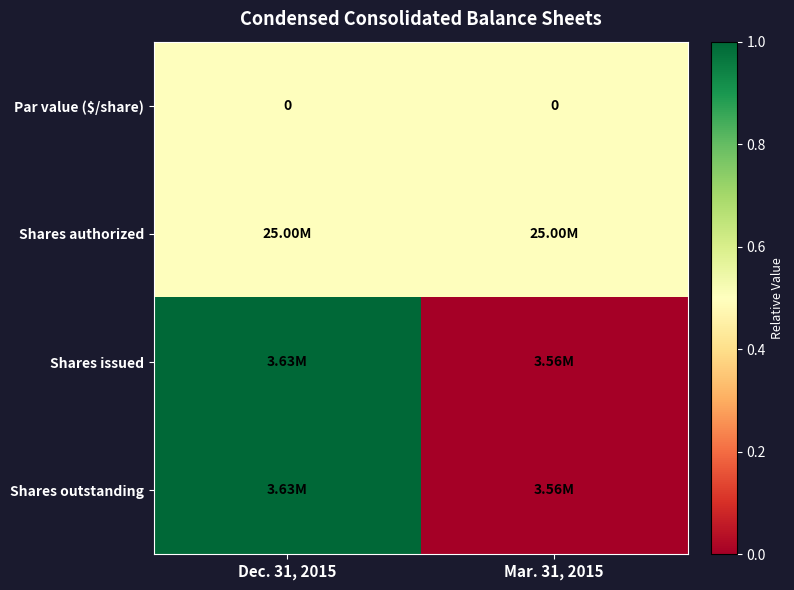

At which label is Shares authorized closest to 0?

Dec. 31, 2015